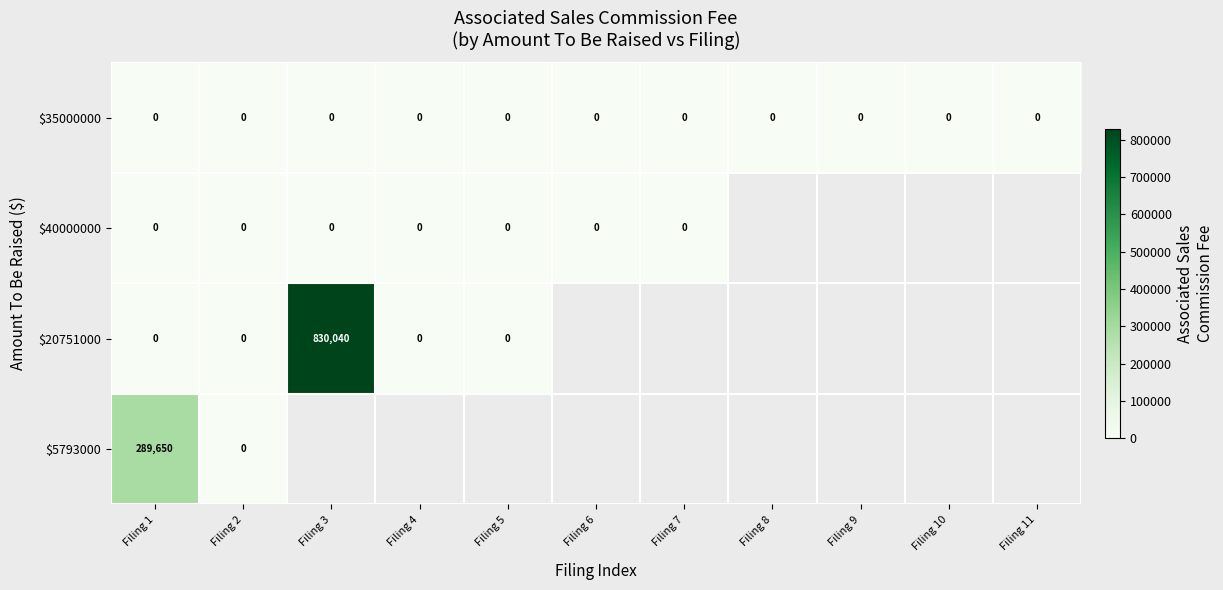

True or false: $35000000 has a value of 0 at Filing 3.

True